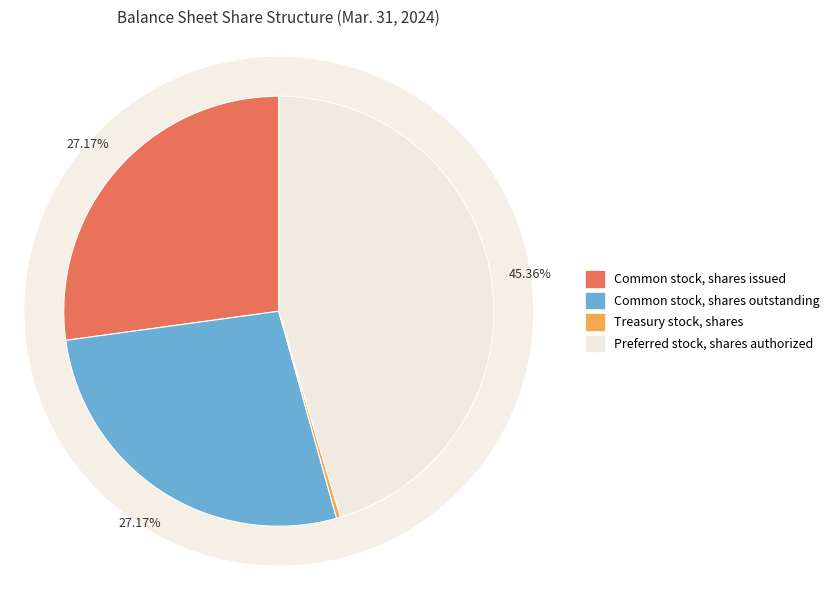

Combined, do Preferred stock, shares authorized and Treasury stock, shares account for over 50%?

No